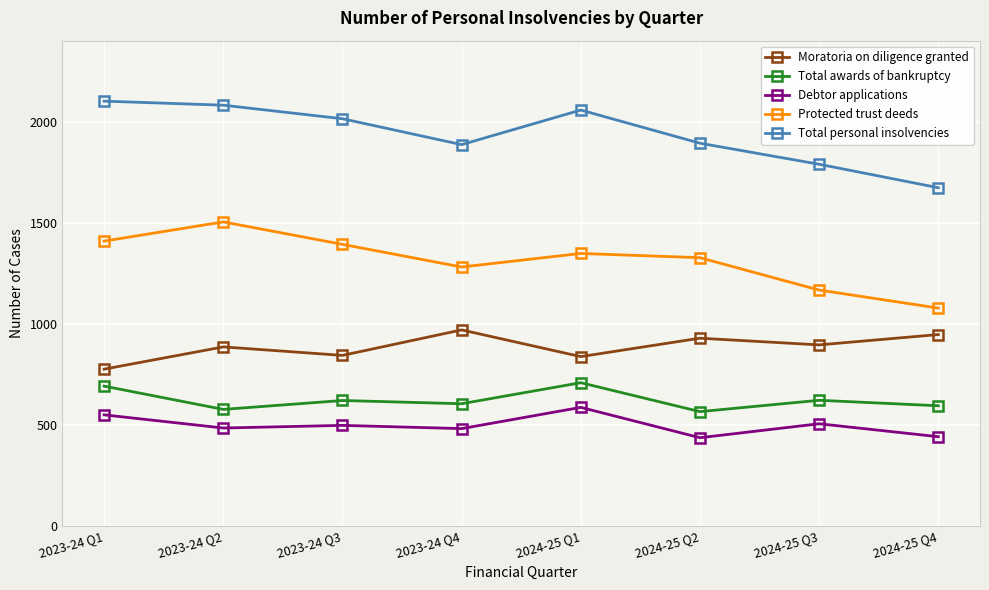

What is the total value across all series at 2024-25 Q4?

4735